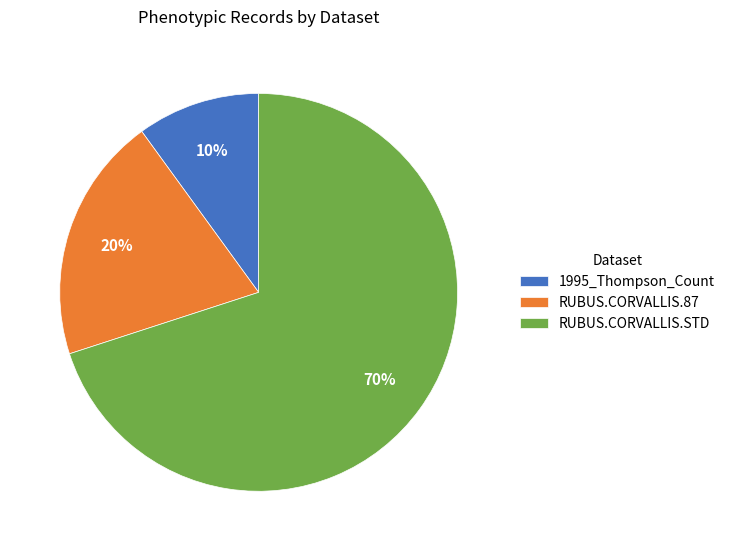

To the nearest percent, what percentage of the pie is RUBUS.CORVALLIS.87?

20%